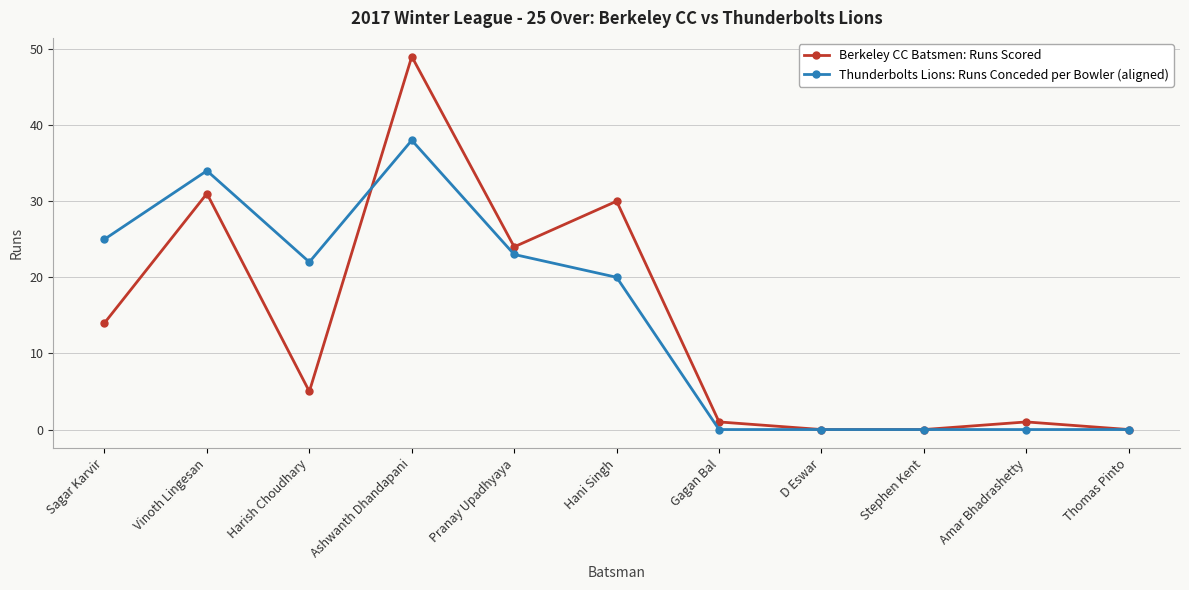

What is the value of the Berkeley CC Batsmen: Runs Scored point at the 1st from the left?

14